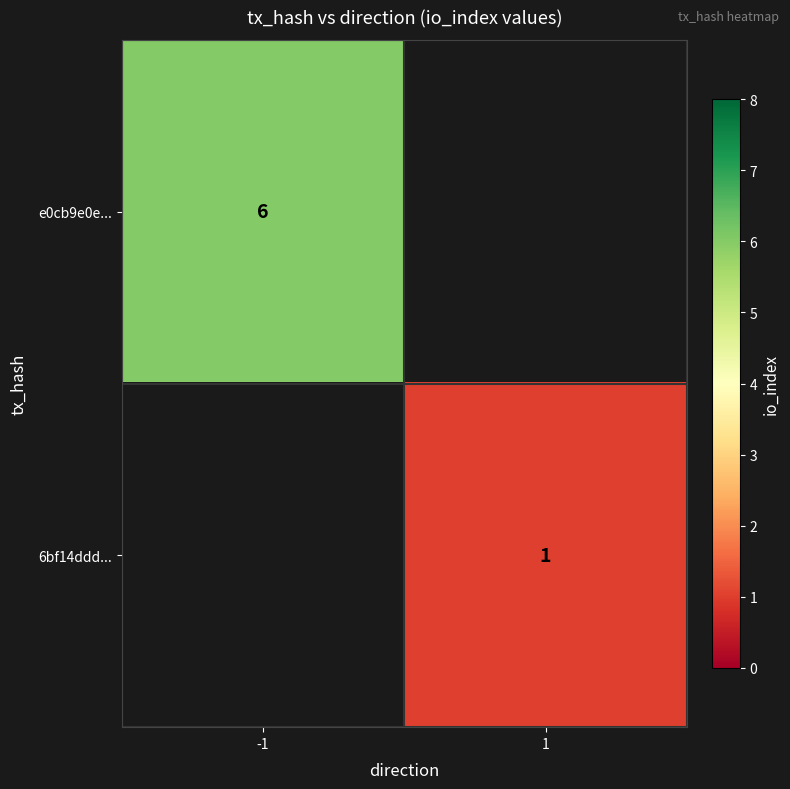

True or false: e0cb9e0e... has a value of 9 at -1.

False